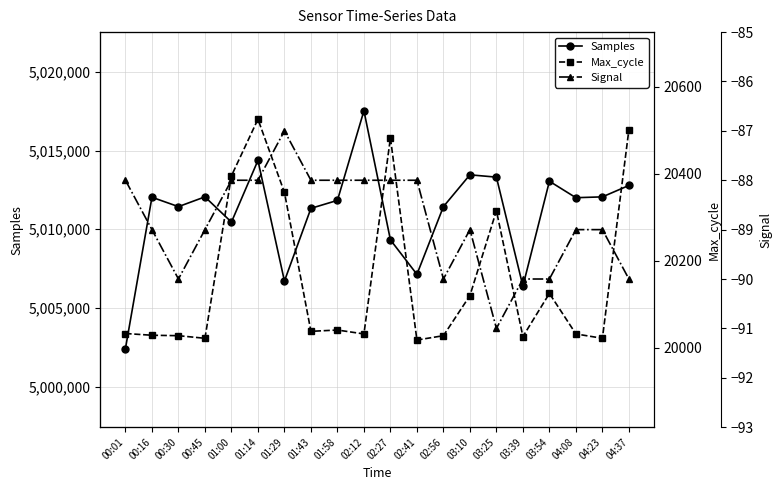

What is the difference between the maximum and minimum values in the Samples series?

15114